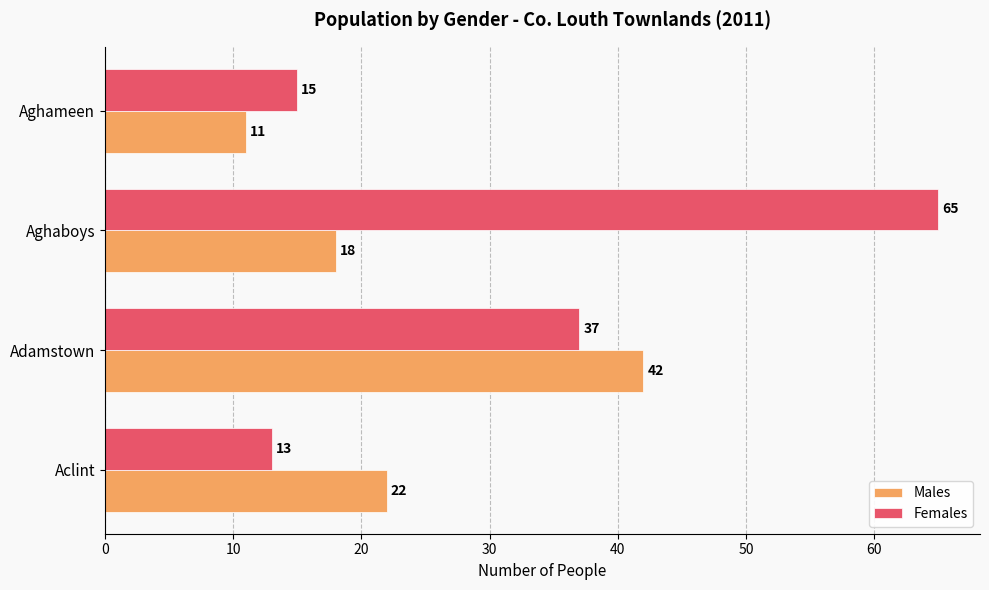

Count the number of data series in this chart.

2